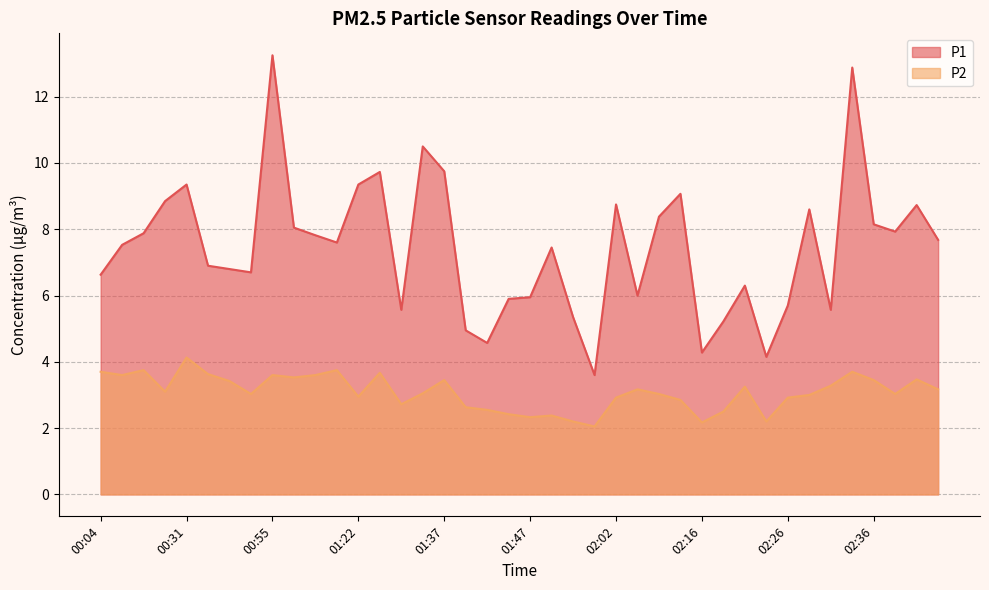

What is the minimum value shown in the chart?

2.0